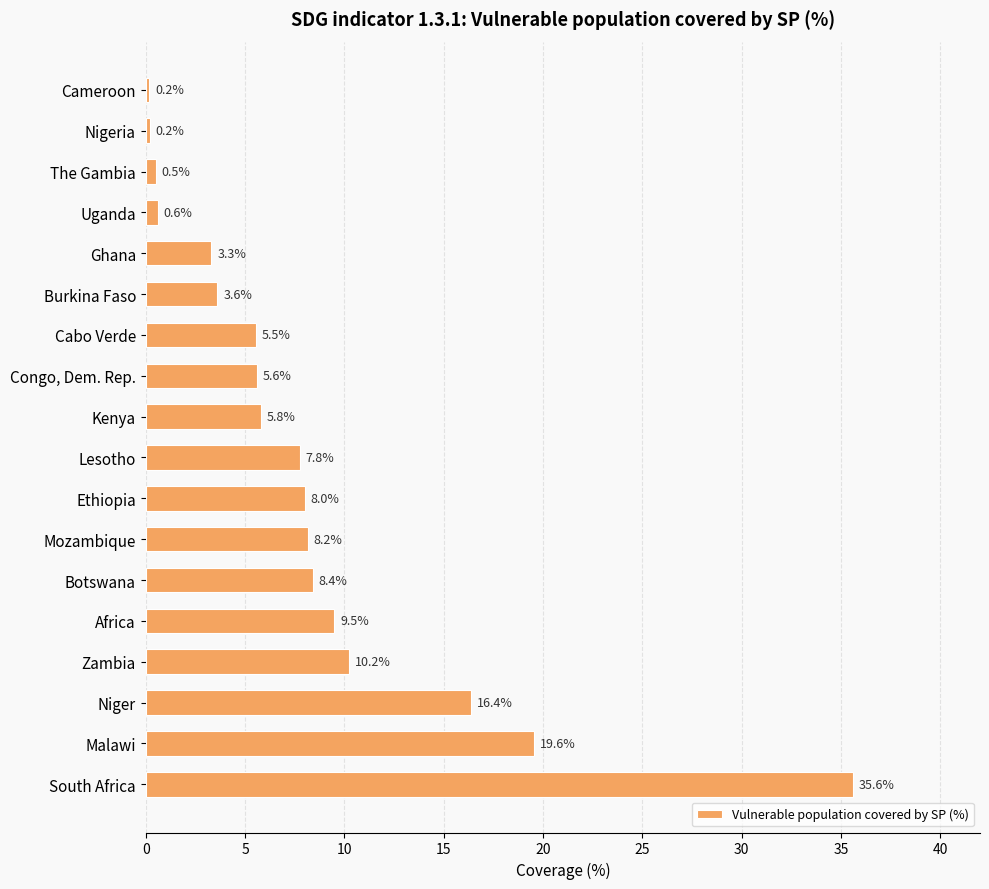

What position from the bottom is The Gambia?

16